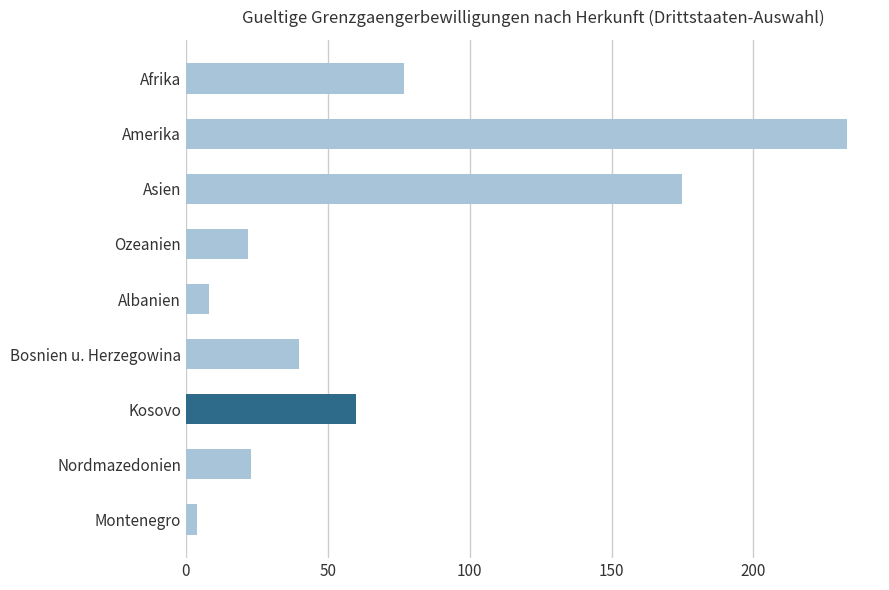

The chart shows a value of 233 at Amerika. True or false?

True